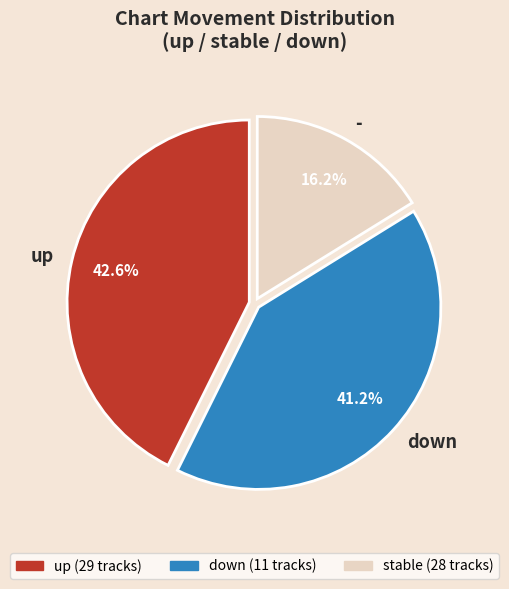

True or false: up accounts for 30% of the total.

False